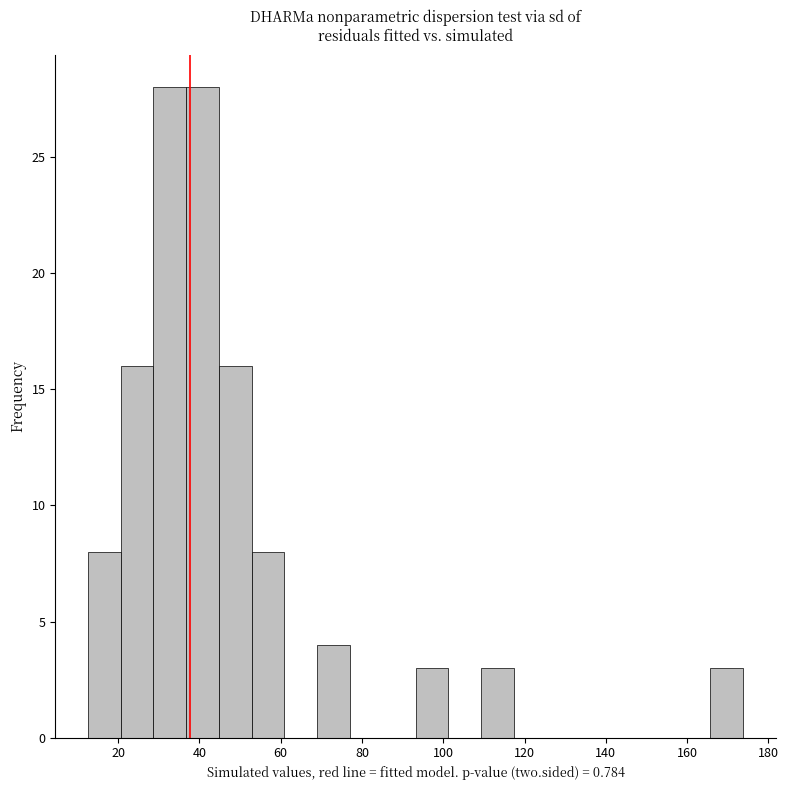

Reading left to right, transcribe this chart: for each bar, give the range it covers on the x-axis and its height. Neither the bar edges nor the heights are printed on the chart, so give them approximately, as read against the axes.

12 to 20: 8
20 to 28: 16
28 to 36: 28
36 to 44: 28
44 to 52: 16
52 to 60: 8
60 to 70: 0
70 to 78: 4
78 to 86: 0
86 to 94: 0
94 to 102: 3
102 to 110: 0
110 to 118: 3
118 to 126: 0
126 to 134: 0
134 to 142: 0
142 to 150: 0
150 to 158: 0
158 to 166: 0
166 to 174: 3